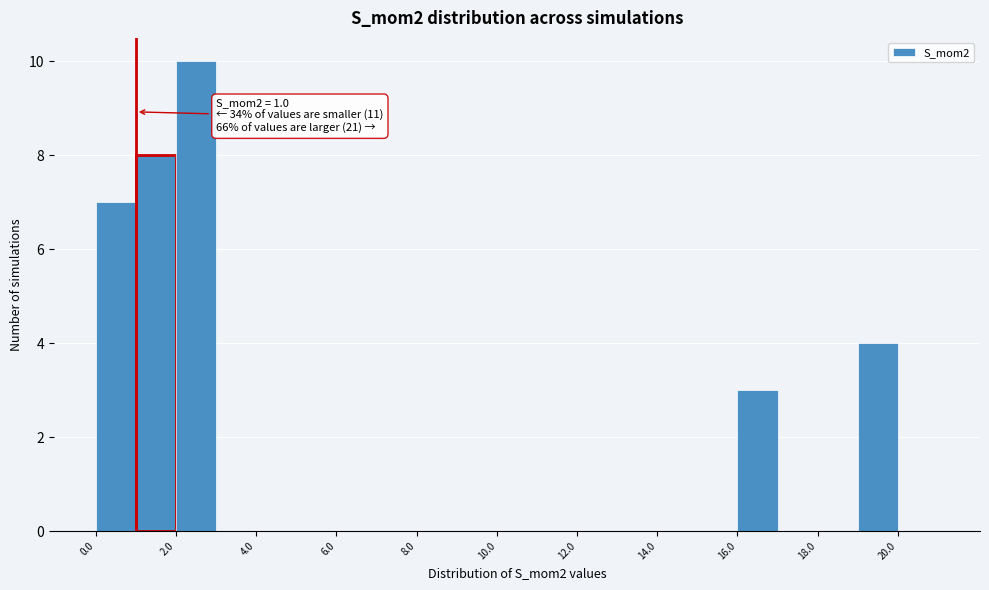

Over which range of the x-axis is the bar tallest?

2 to 3